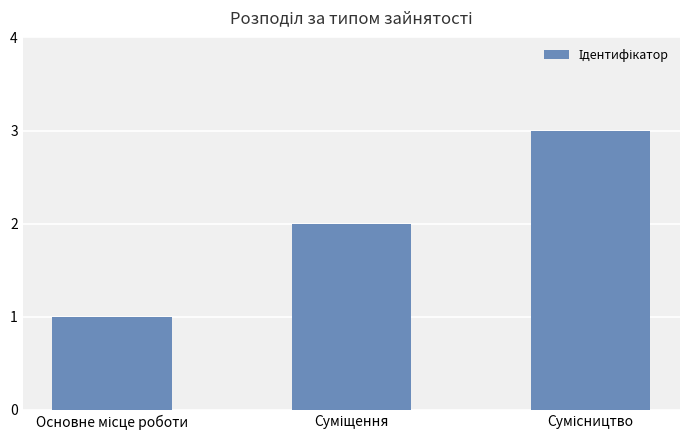

What is the maximum value shown in the chart?

3